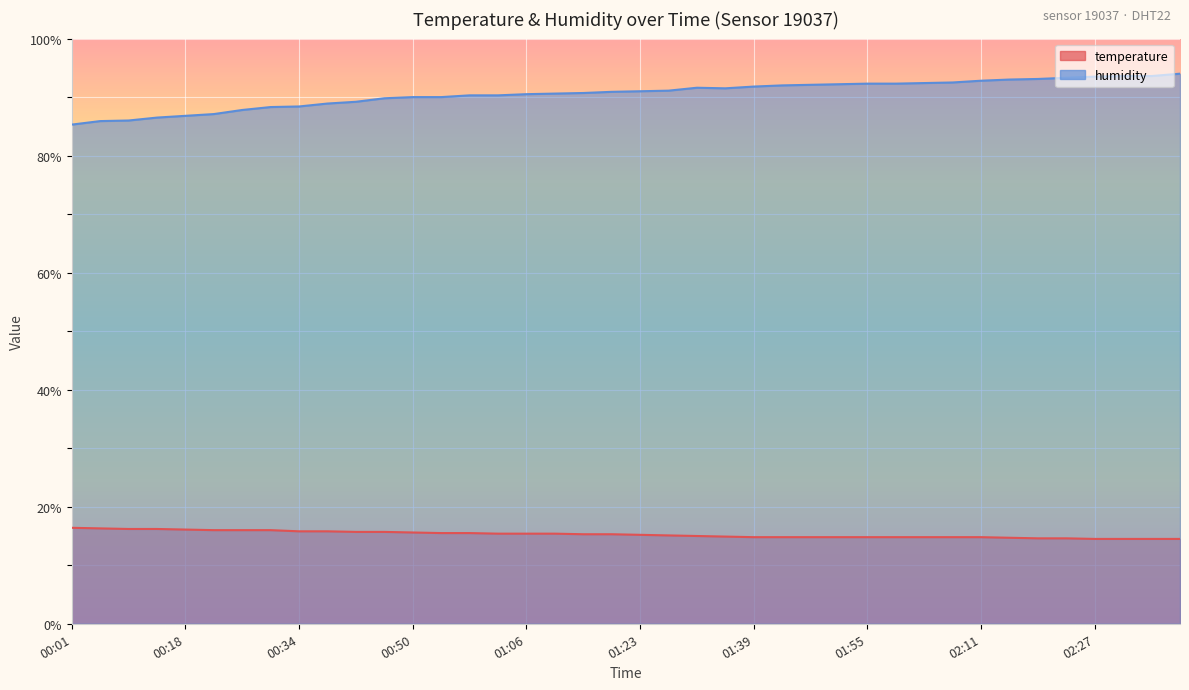

Where is the first local maximum for humidity?

01:31